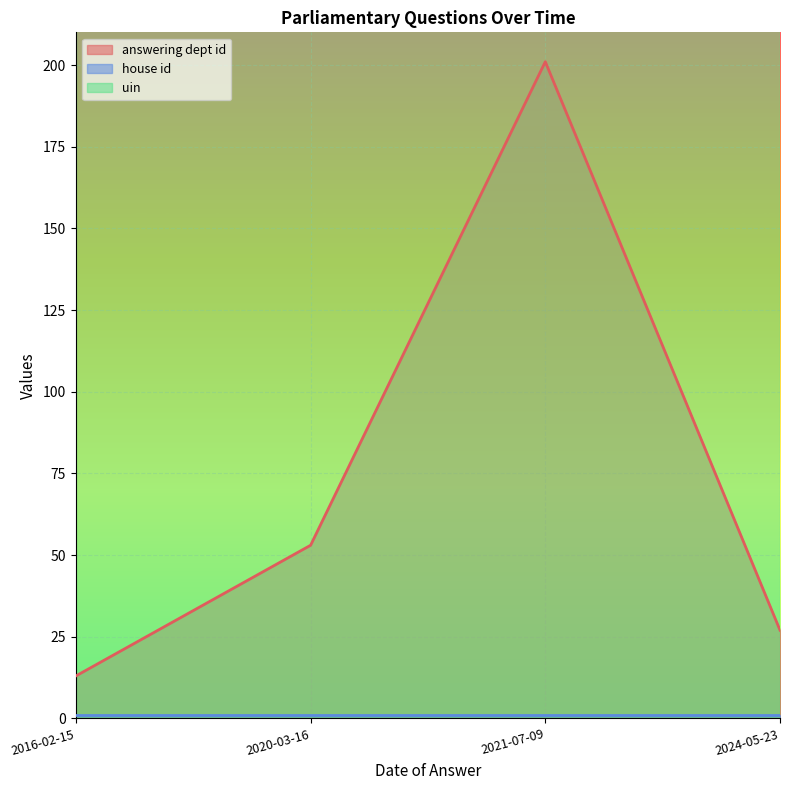

What is the difference between the second highest and minimum values in the answering dept id series?

40